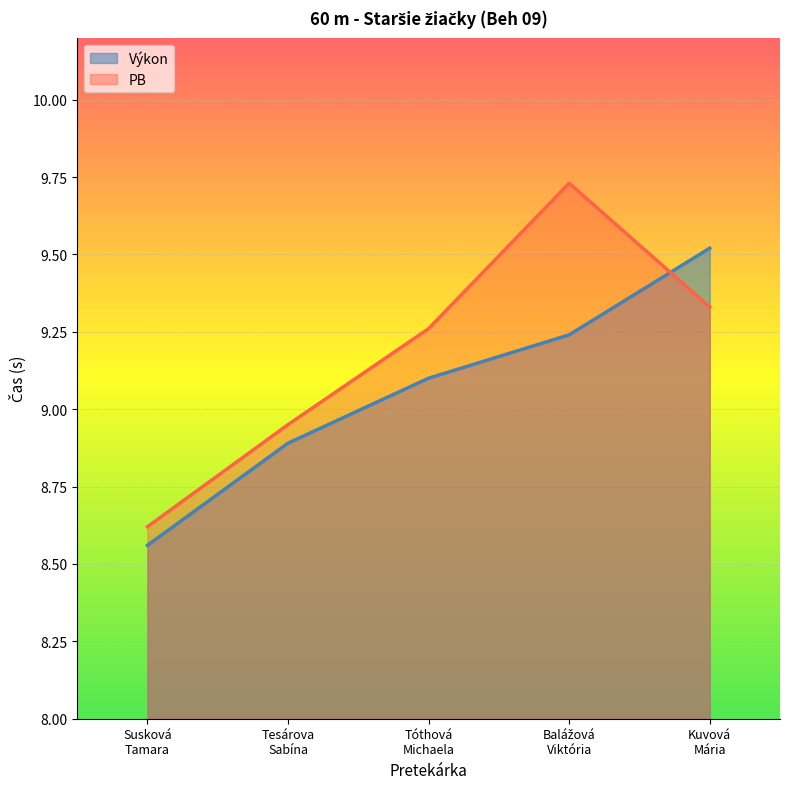

What is the difference between the maximum and minimum values in the Výkon series?

1.0